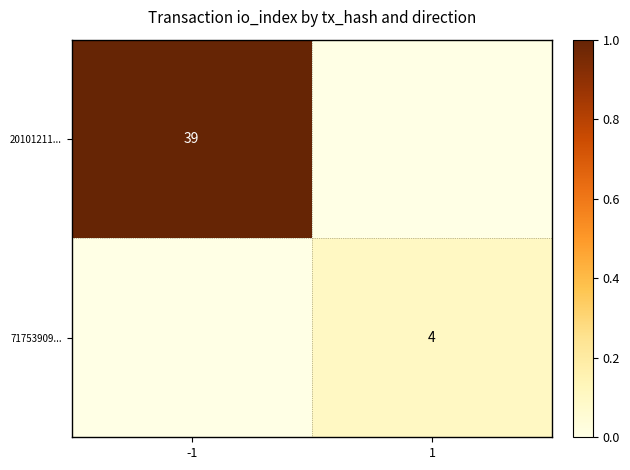

What is the difference between the highest and lowest values at -1?

1.0